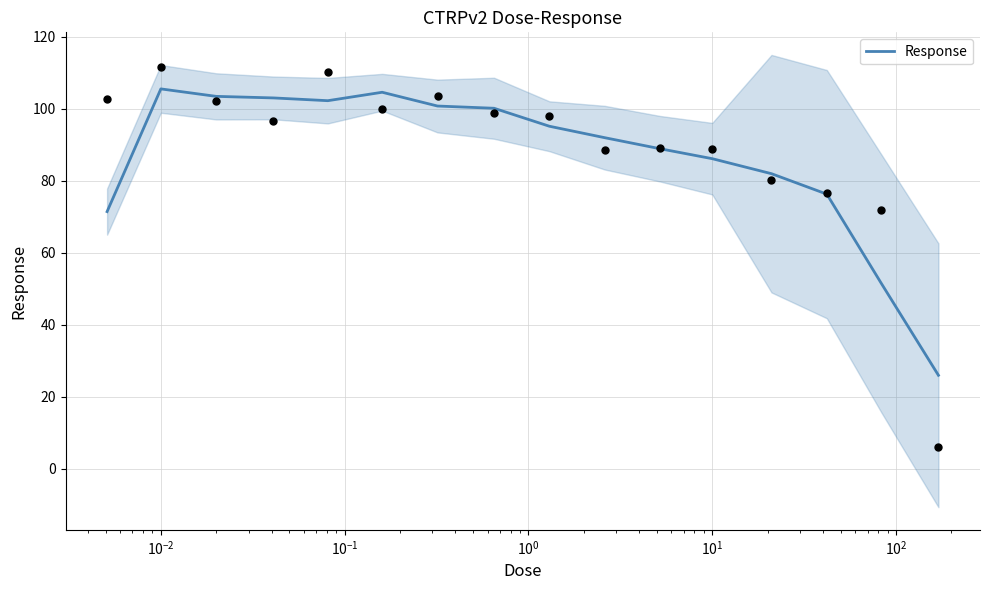

What is the maximum value for Response?

105.5